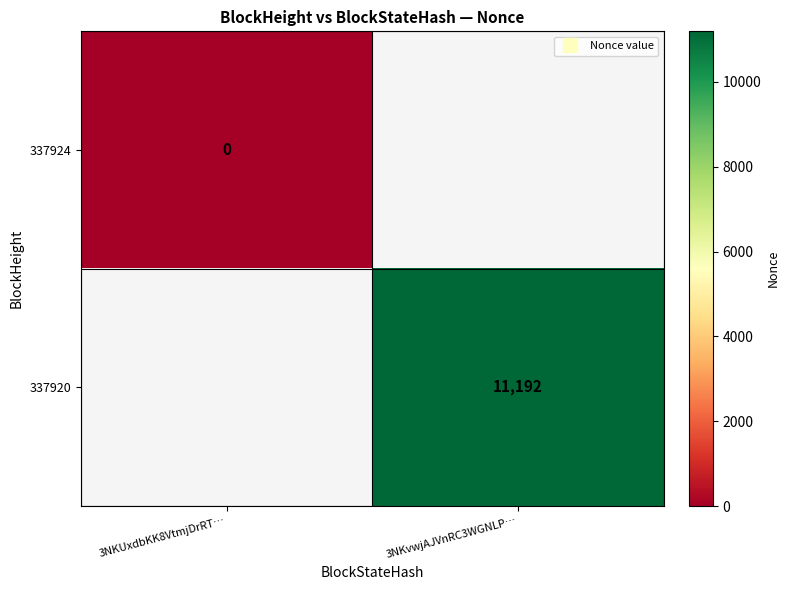

Is the value of 337920 at 3NKUxdbKK8VtmjDrRT… greater than the value of 337924 at 3NKUxdbKK8VtmjDrRT…?

No